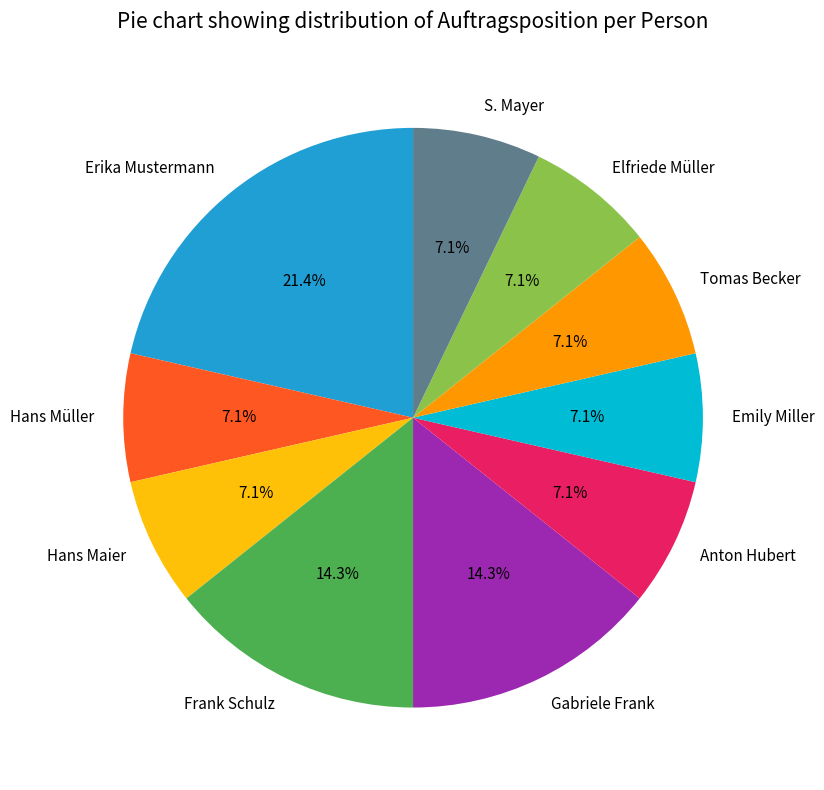

How many segments does this pie chart have?

10